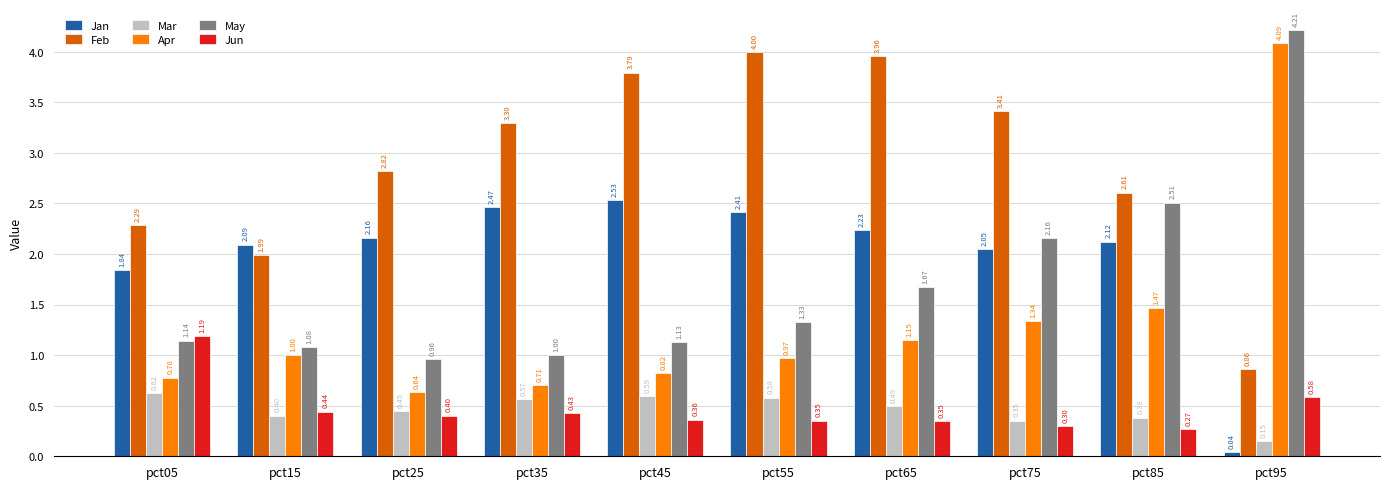

The value of Feb at pct15 is 0.8. True or false?

False